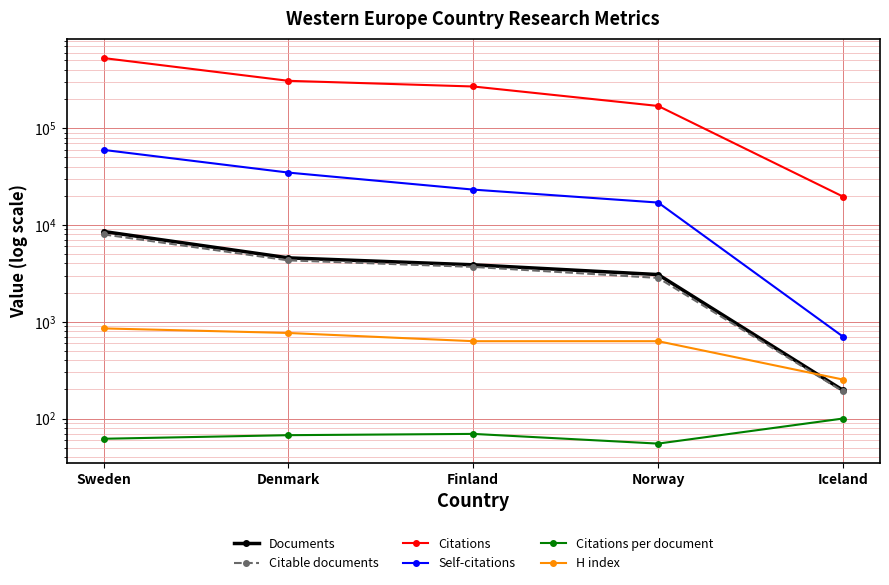

True or false: Citations and Citations per document cross at least once.

False